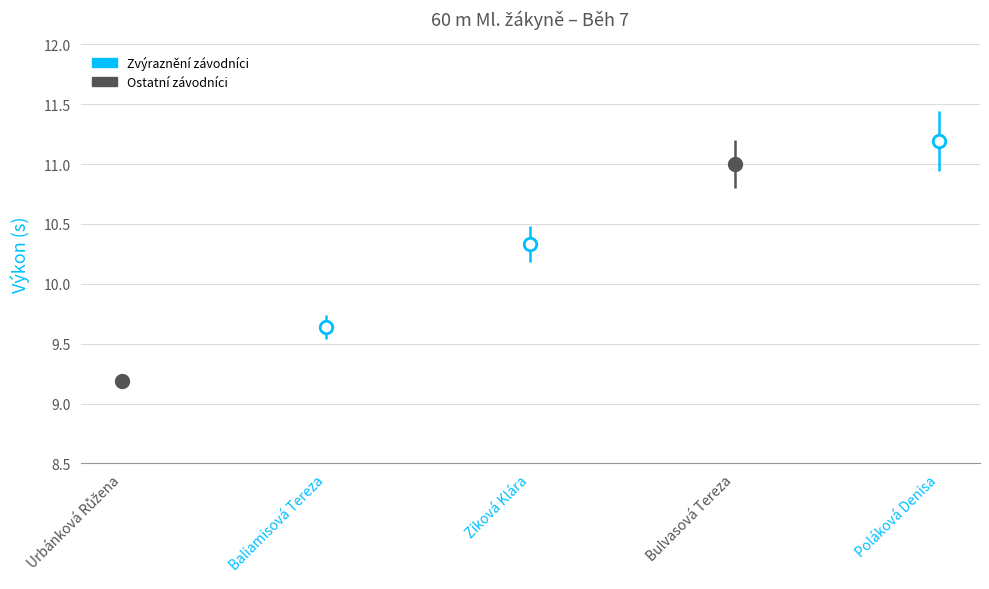

How many data points does each series have?

5